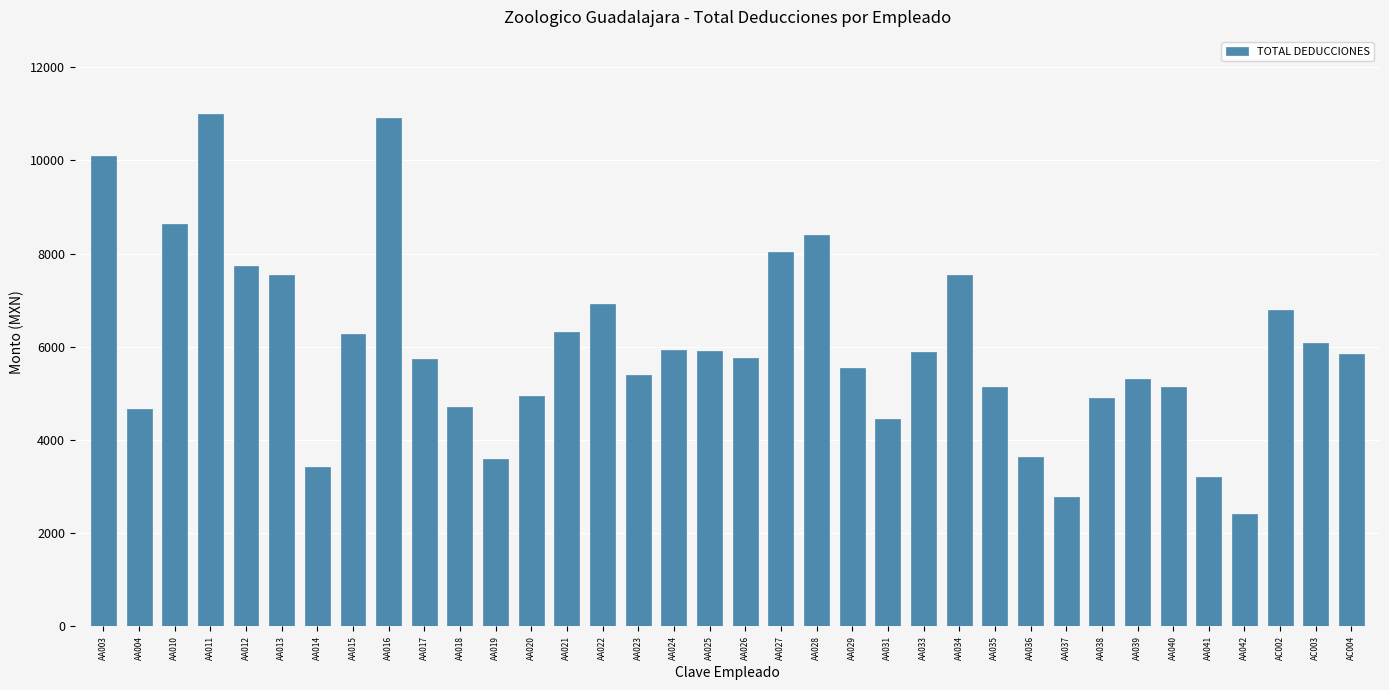

What is the ratio of the value at AA012 to the value at AA024?

1.3